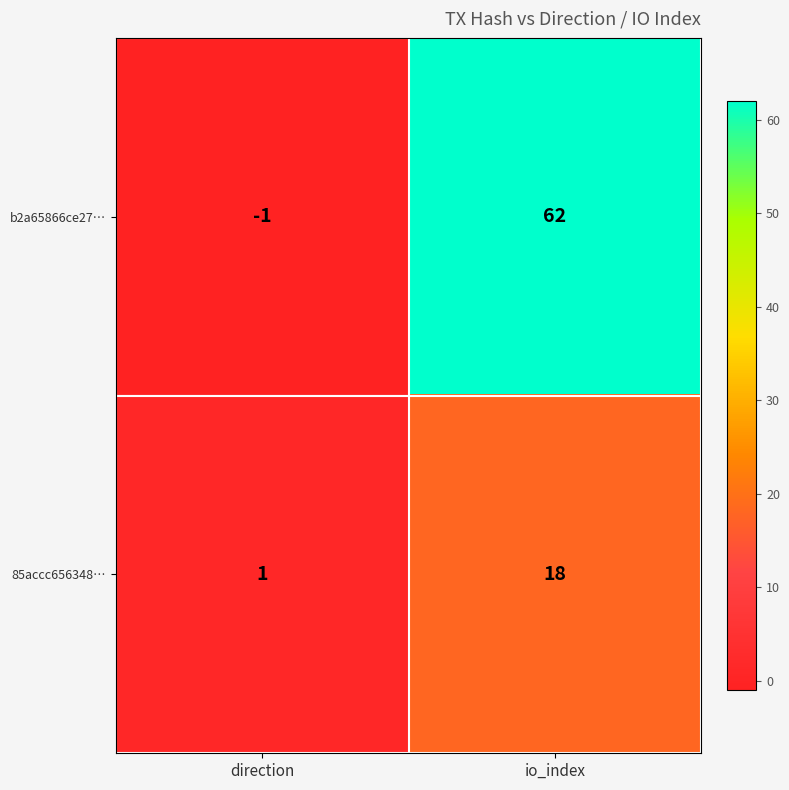

Is it true that 85accc656348… equals 18 at io_index?

True